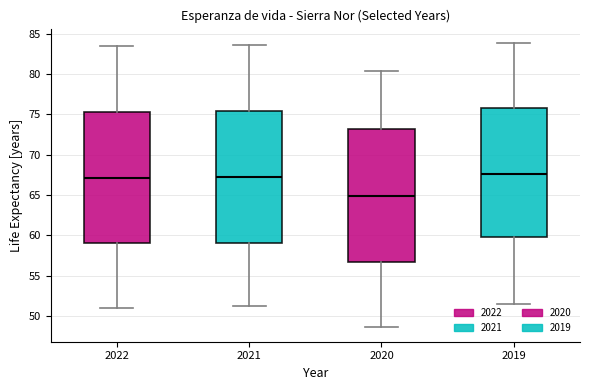

Reading left to right, read every box against the y-axis: the position of its median line, the range the box covers, and the ends of its whiskers. The values are not printed on the chart, so give them approximately, as read against the axis.

2022: median 67.0, box 59.0 to 75.5, whiskers 51.0 to 83.5
2021: median 67.5, box 59.0 to 75.5, whiskers 51.0 to 83.5
2020: median 65.0, box 56.5 to 73.0, whiskers 48.5 to 80.5
2019: median 67.5, box 60.0 to 76.0, whiskers 51.5 to 84.0